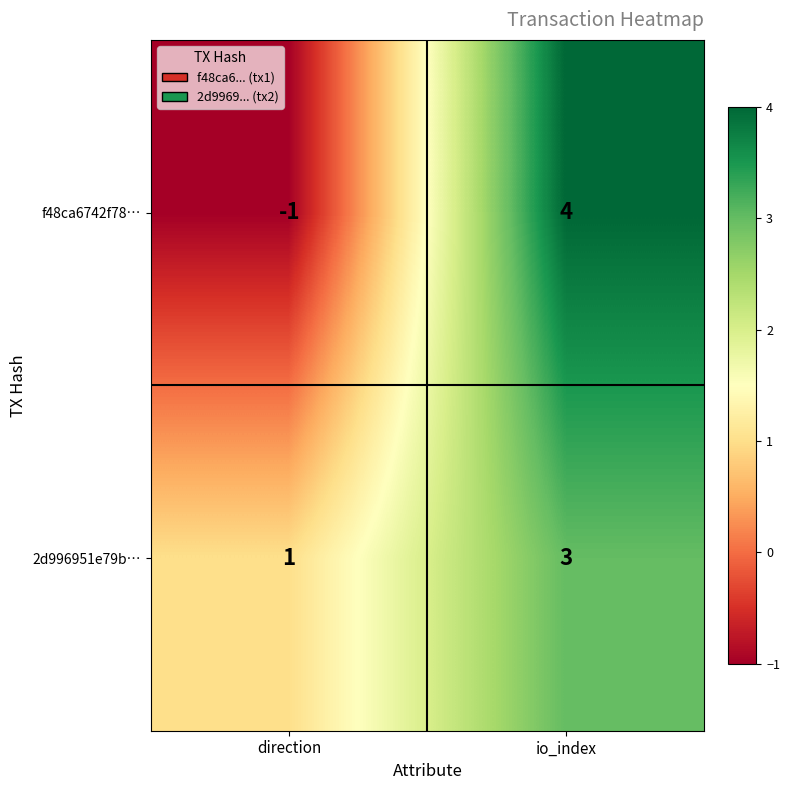

What is the difference between the maximum and minimum values in the f48ca6742f78… series?

5